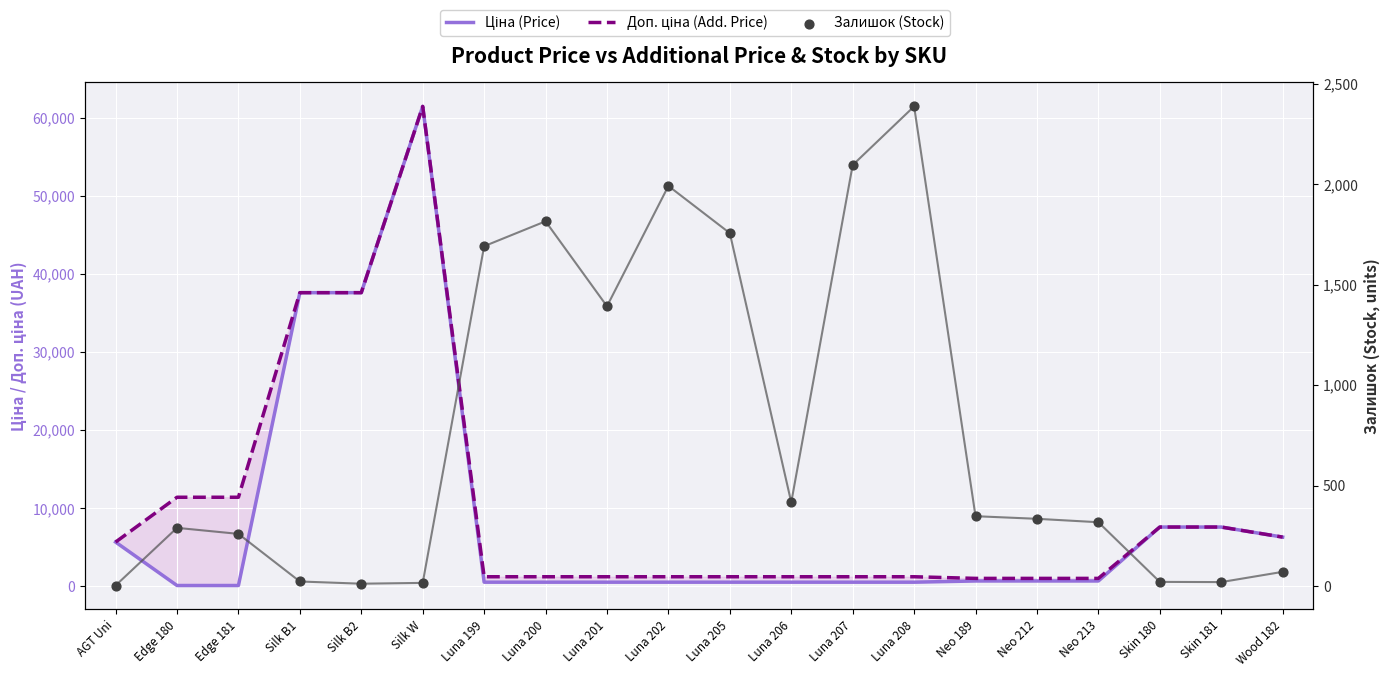

Is the value of Залишок (Stock) at AGT Uni greater than the value of Ціна (Price) at Luna 200?

No